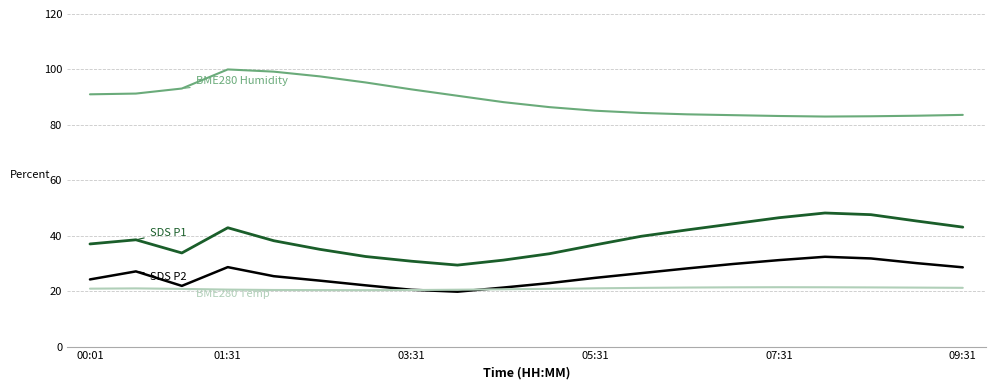

What is the minimum value shown in the chart?

19.8